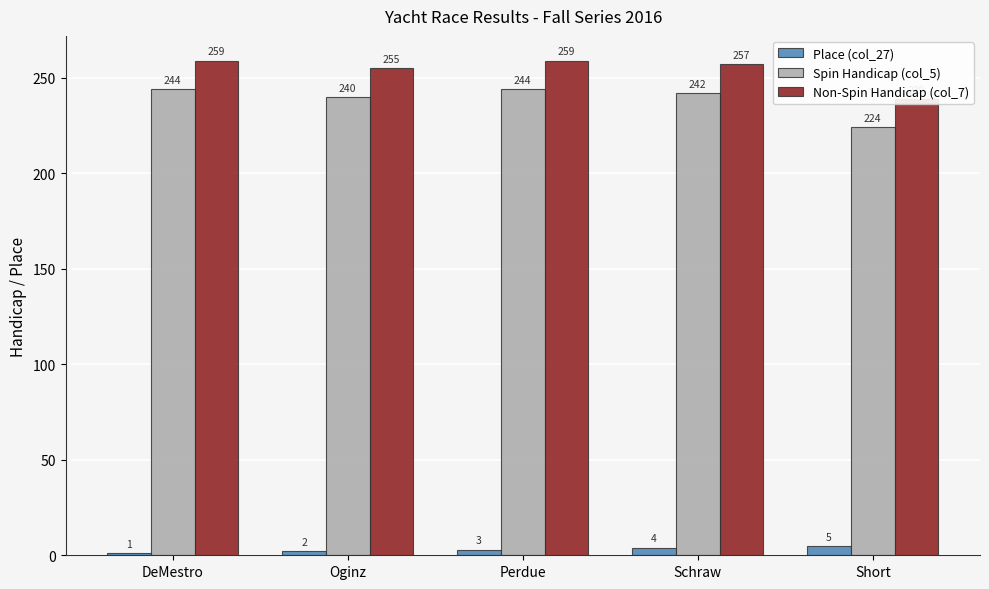

What is the highest value of the Place (col_27) series?

5